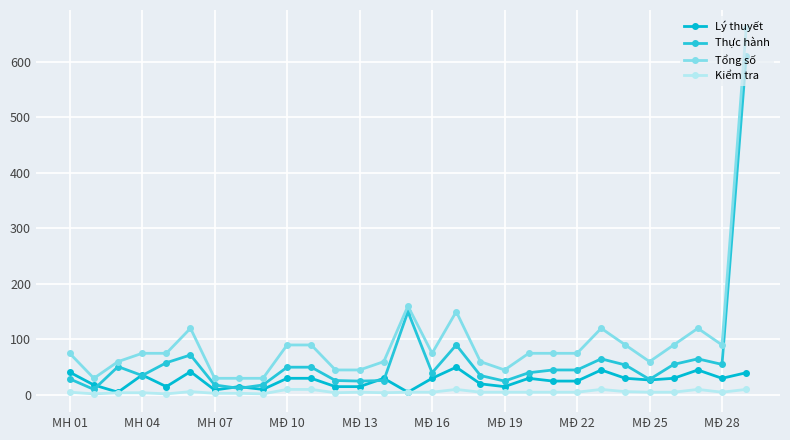

How many lines are shown in the chart?

4